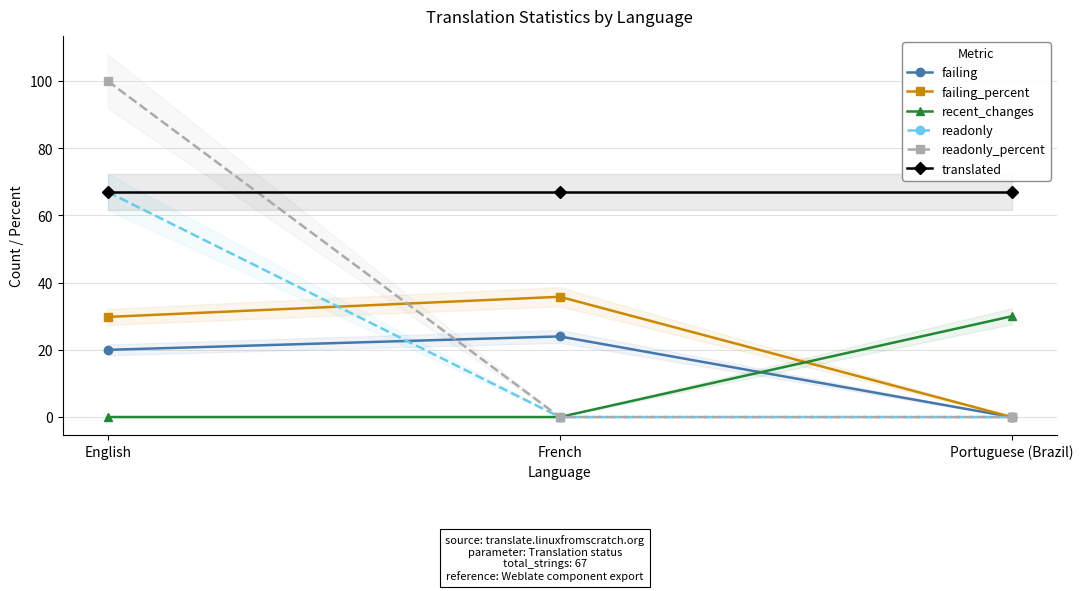

How many data points in readonly are above 0?

1